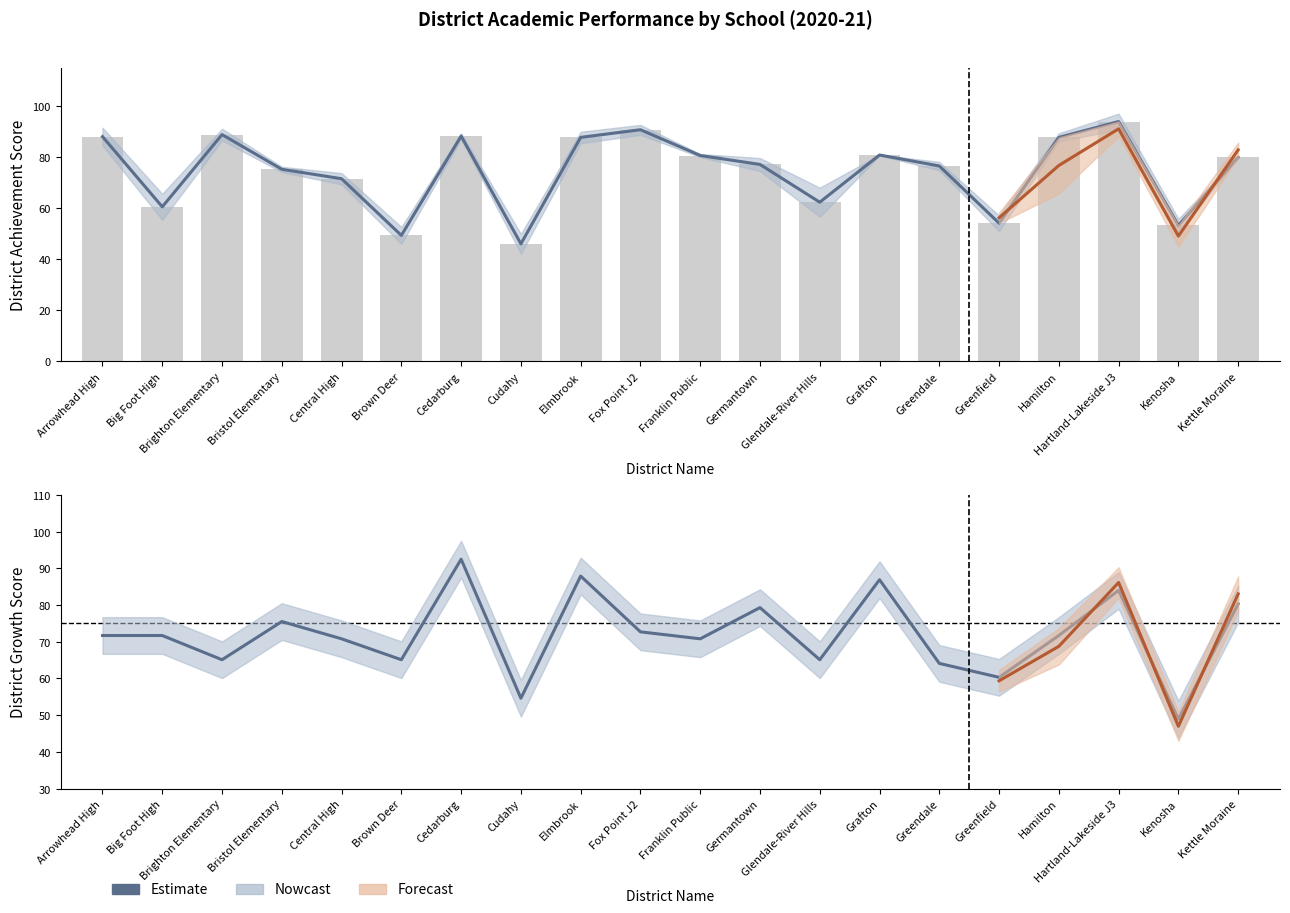

What is the change in value from Arrowhead High to Glendale-River Hills?

-6.6